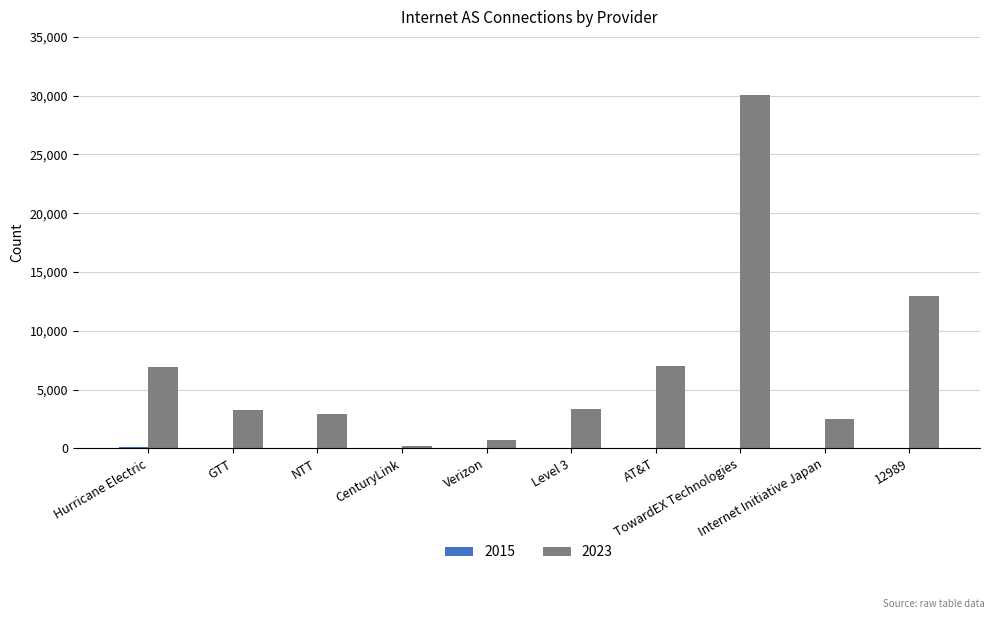

Does the chart contain stacked bars?

No